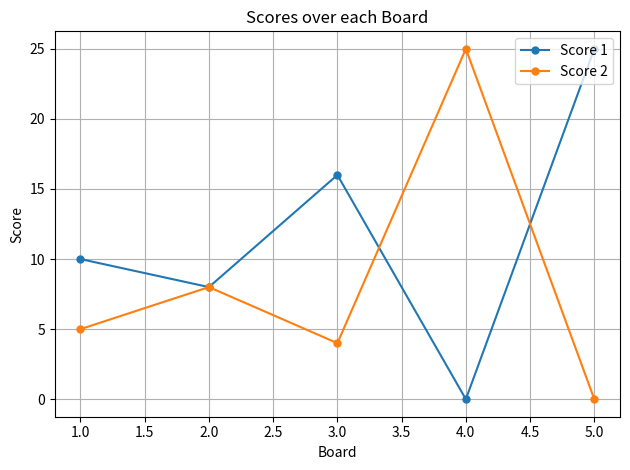

Rank the categories by Score 1 value from lowest to highest.

4.0, 2.0, 1.0, 3.0, 5.0